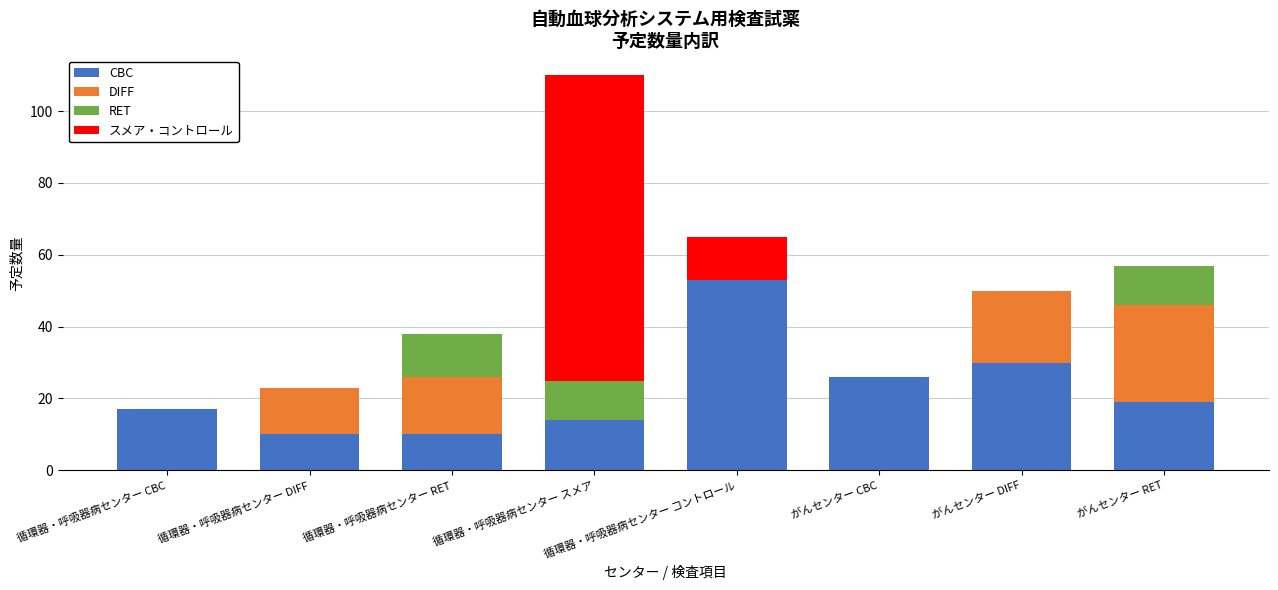

At which label does CBC reach its peak?

循環器・呼吸器病センター コントロール